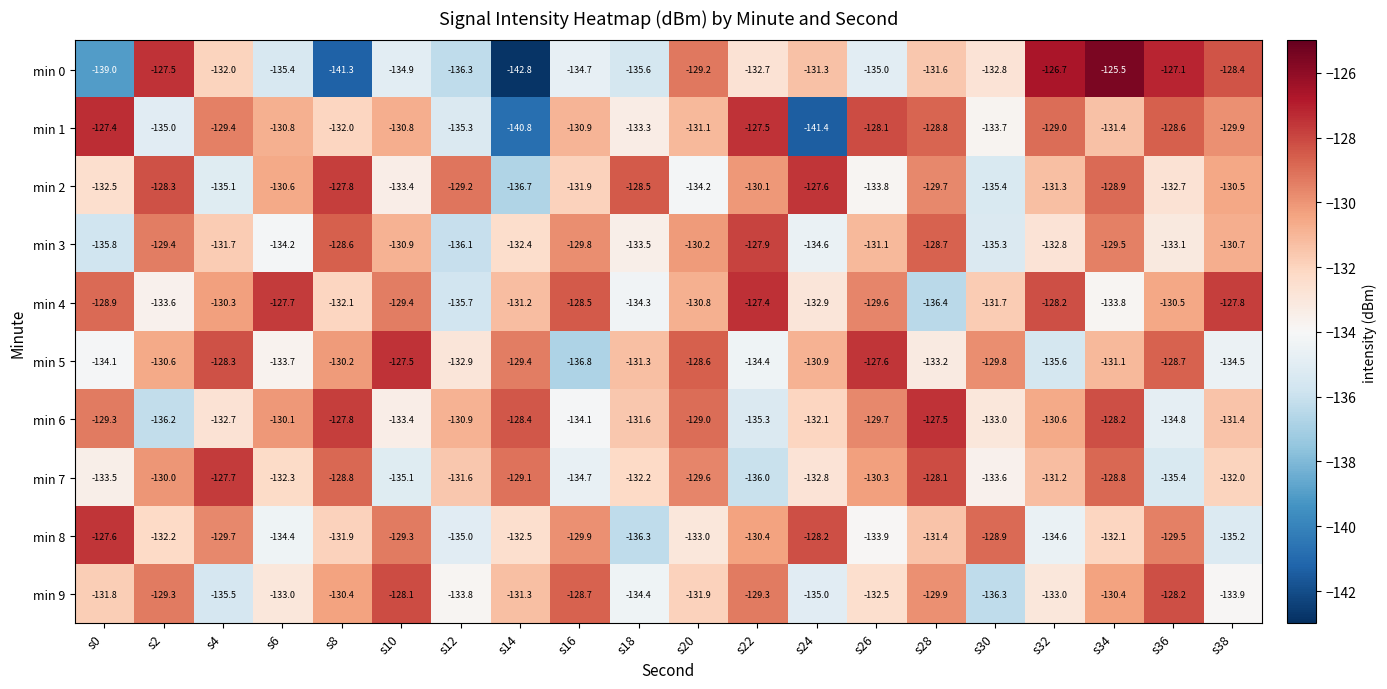

What is the difference between the min 4 values at s16 and s28?

7.9